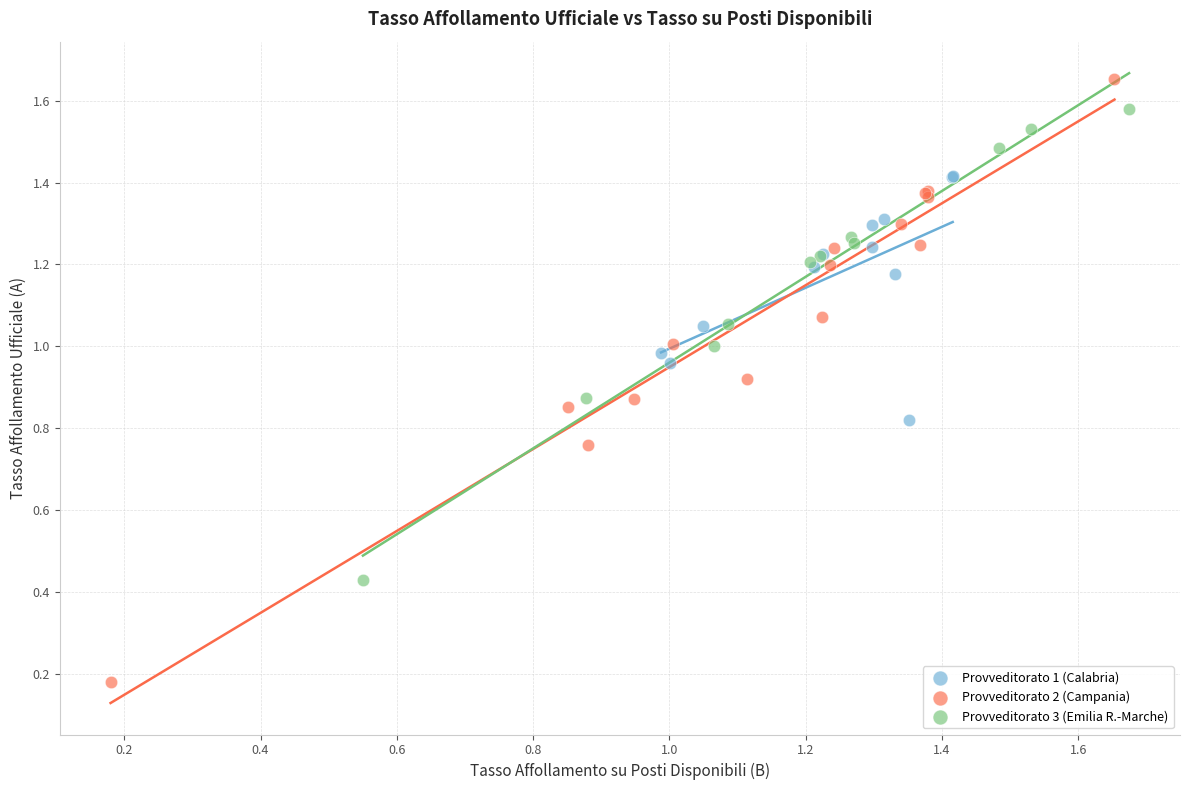

Which series contains the highest Y value?

Provveditorato 2 (Campania)